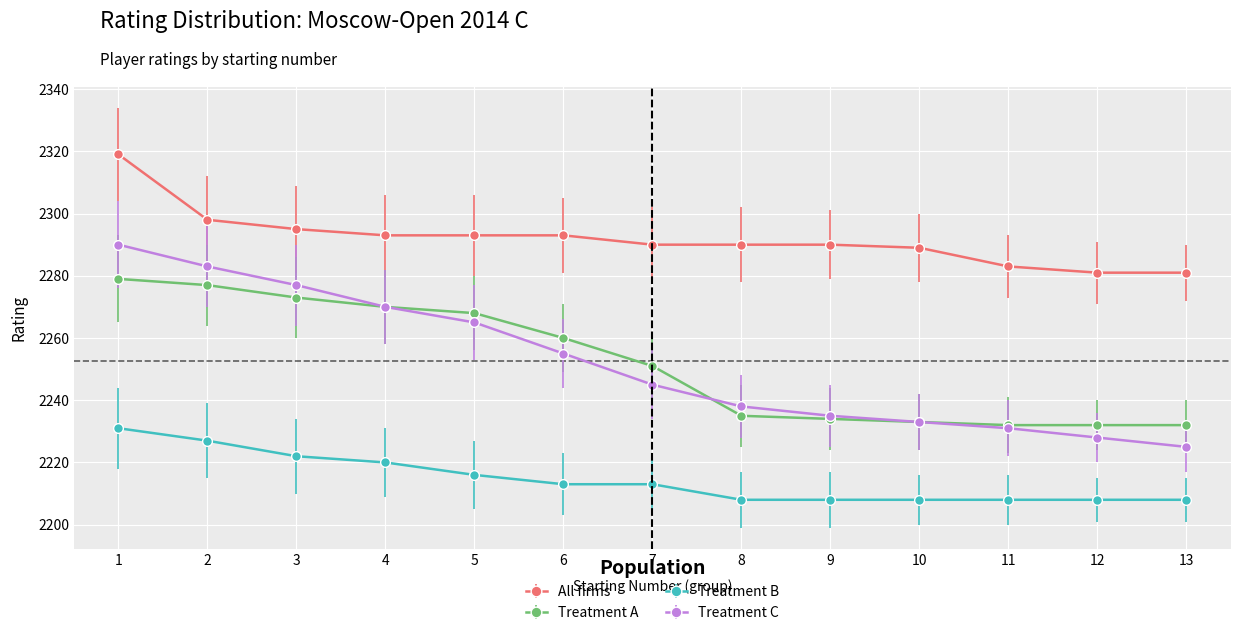

True or false: All firms and Treatment C intersect in this chart.

False